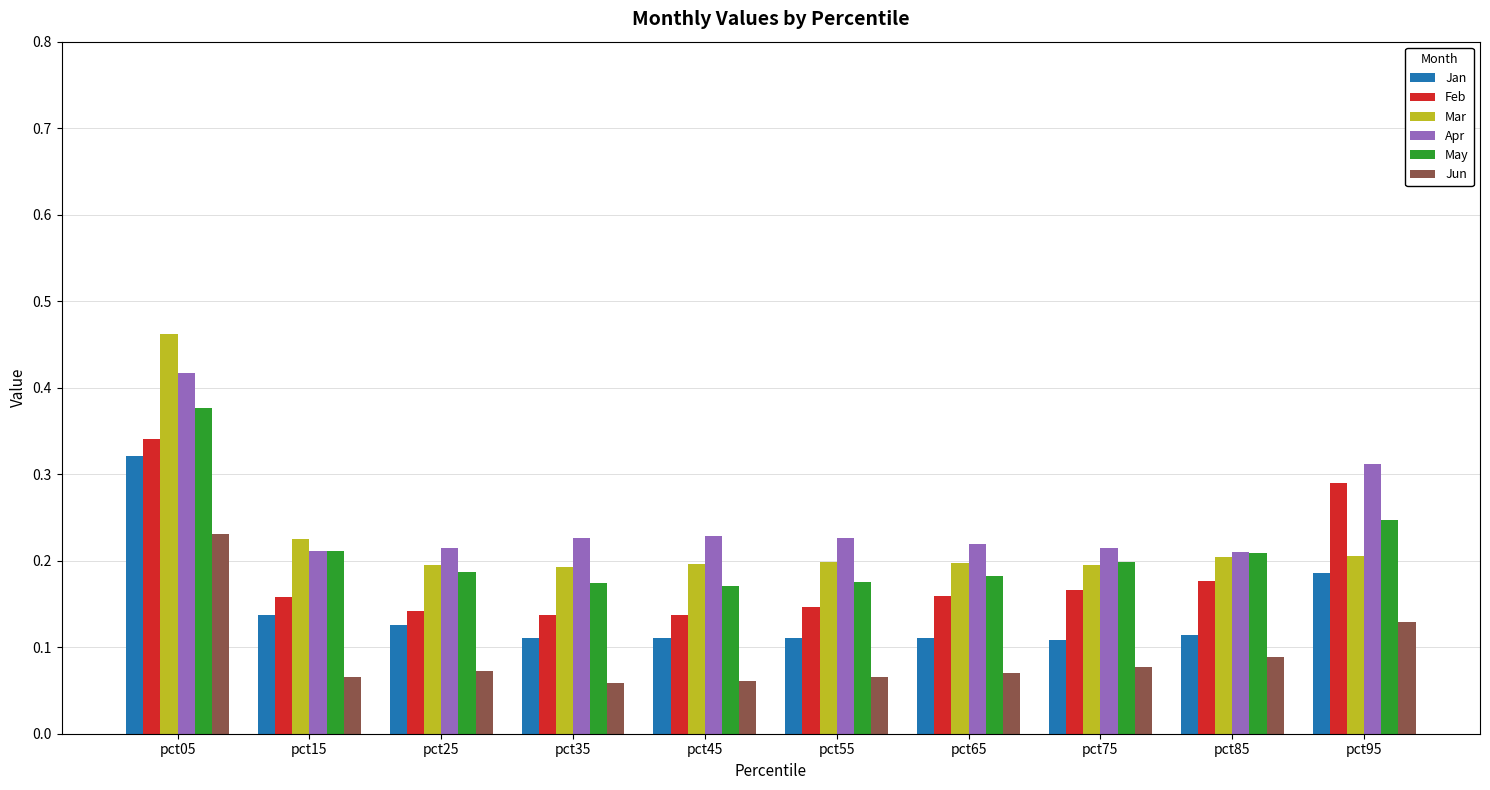

What is the sum of the Apr values at pct05 and pct35?

0.6